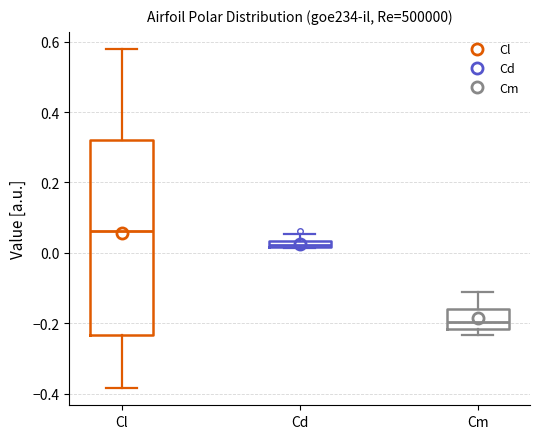

Where is the lower edge of the box for Cl on the y-axis? The values are not printed on the chart, so give them approximately, as read against the axis.

-0.24